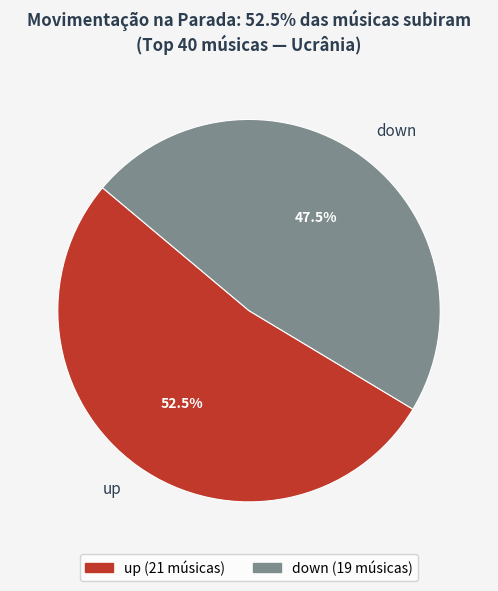

Is down the majority of the pie?

No